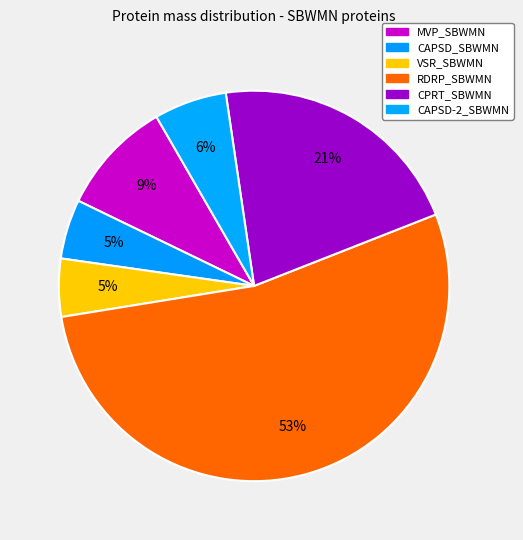

Which slice is the largest?

RDRP_SBWMN